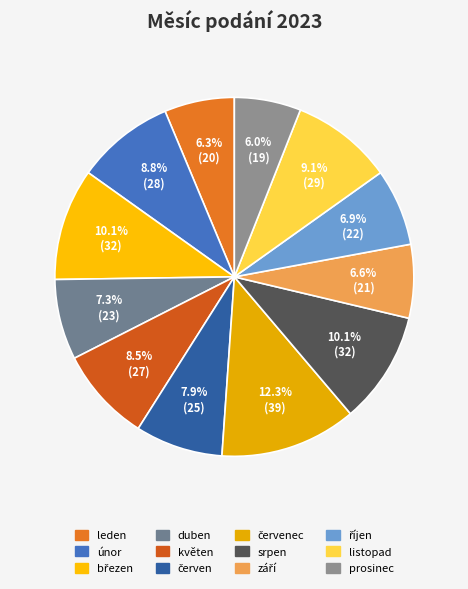

Which category has the smallest portion of the pie?

prosinec